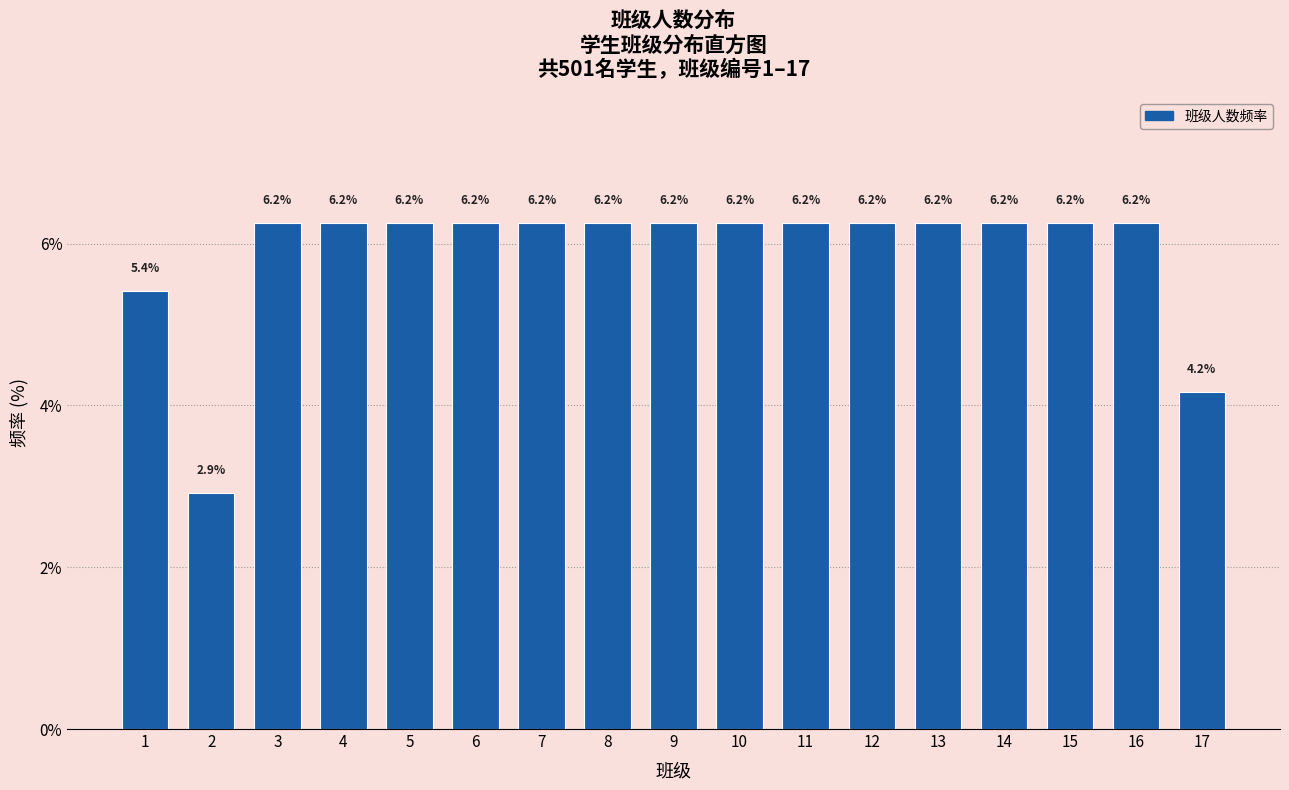

What is the difference between the maximum and minimum values?

3.3